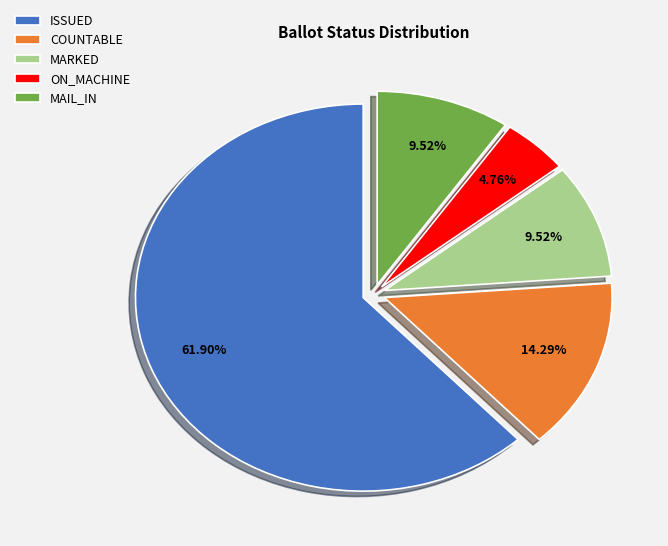

Which slice is the smallest?

ON_MACHINE